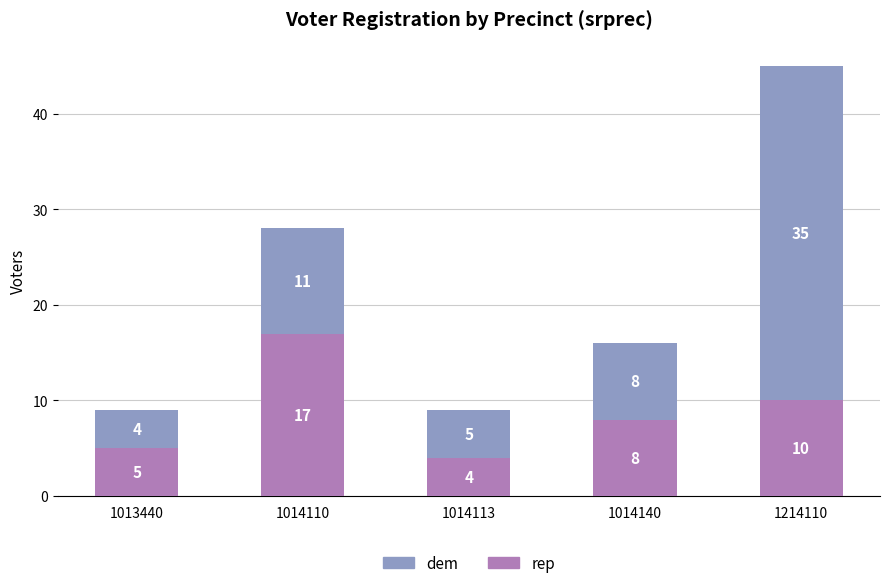

Does the chart contain stacked bars?

Yes